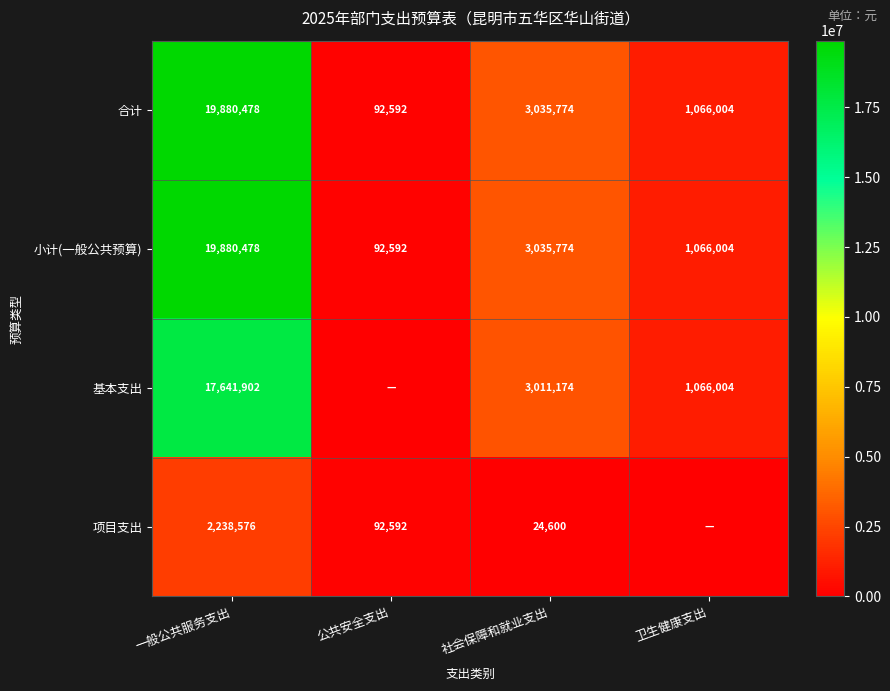

At which label is 合计 closest to 9986535?

社会保障和就业支出